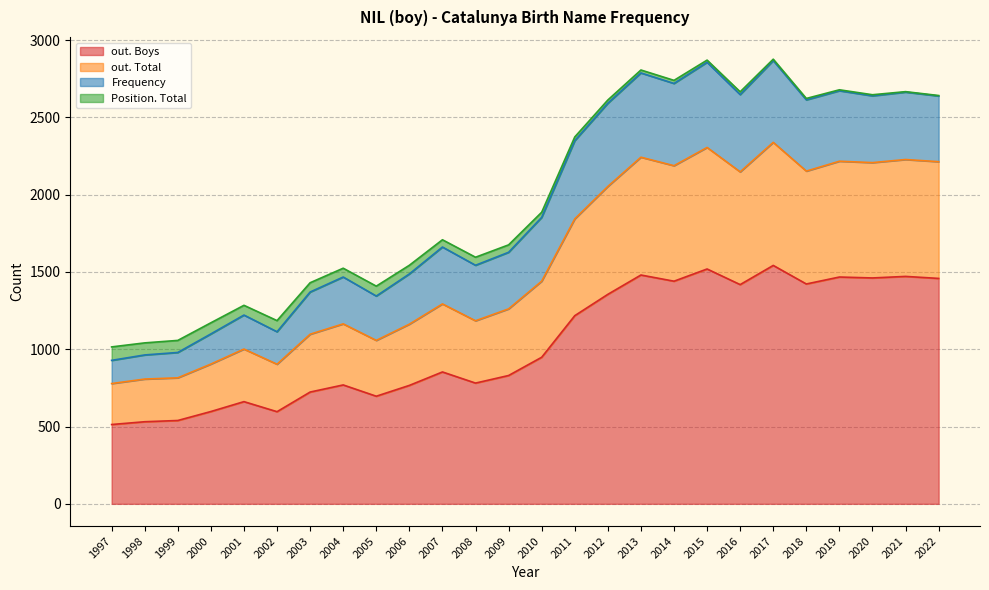

Which series changed the most between 2009 and 2017?

out. Total